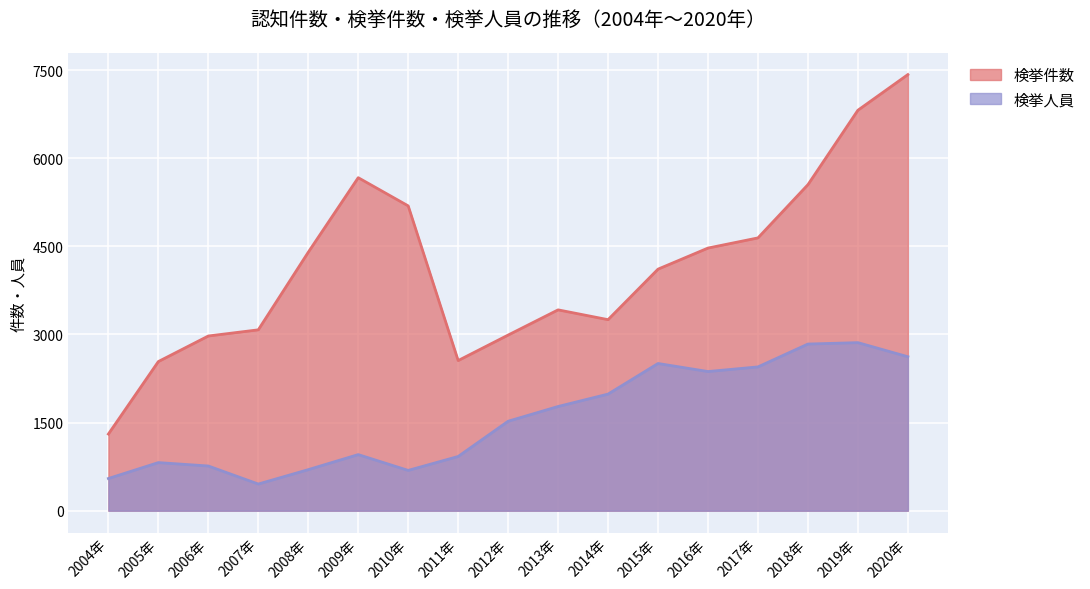

At which category does 検挙件数 reach its first local peak?

2009年